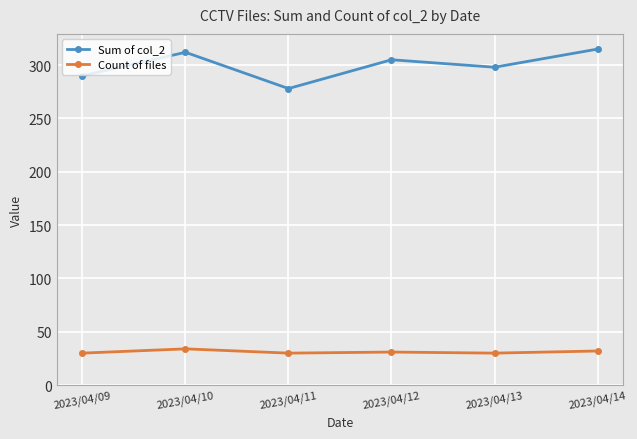

Between 2023/04/13 and 2023/04/14, which series saw the biggest shift?

Sum of col_2